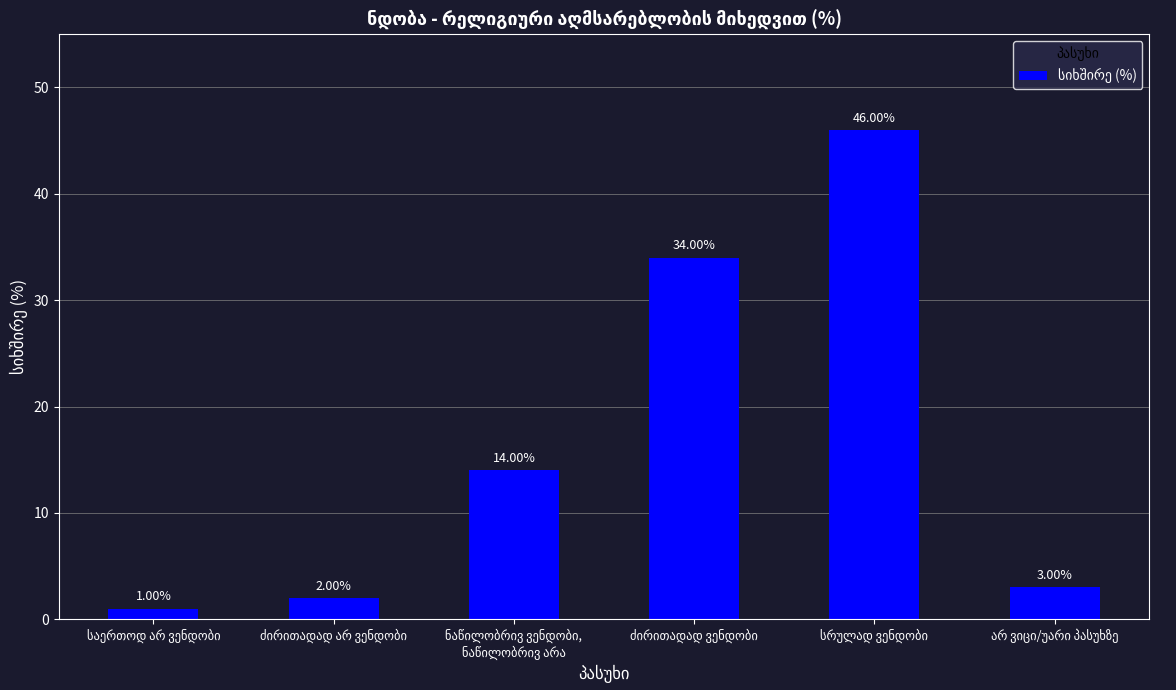

What is the difference between the second highest and second lowest values?

32